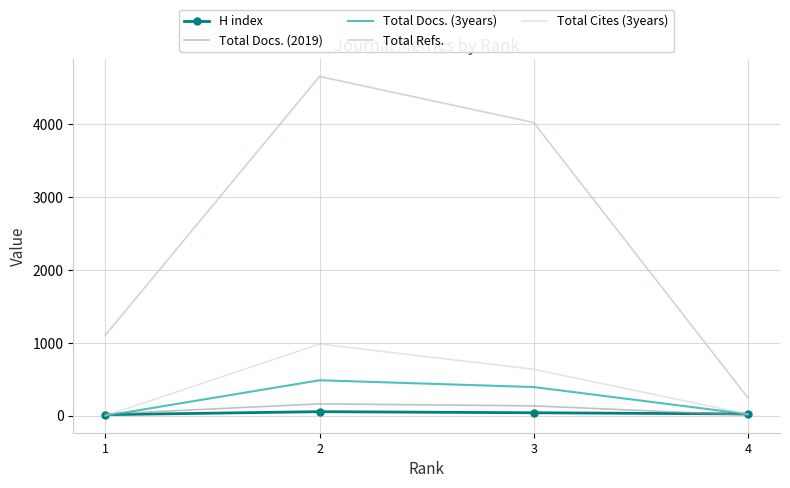

Is this an area chart (filled region under the line)?

No